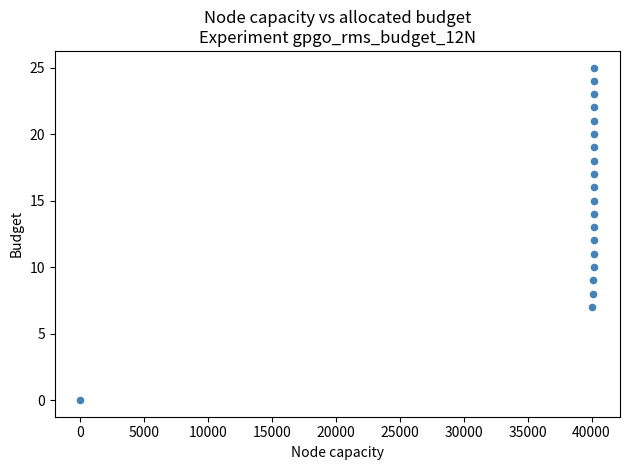

What is the range of Y values (max minus min)?

25